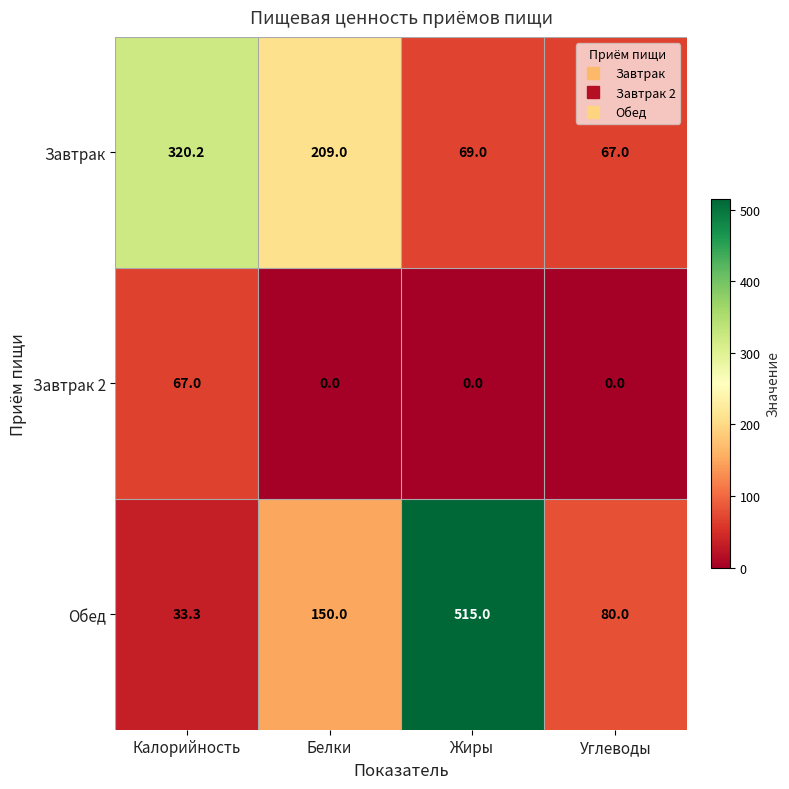

What is the total value across all series at Белки?

359.0